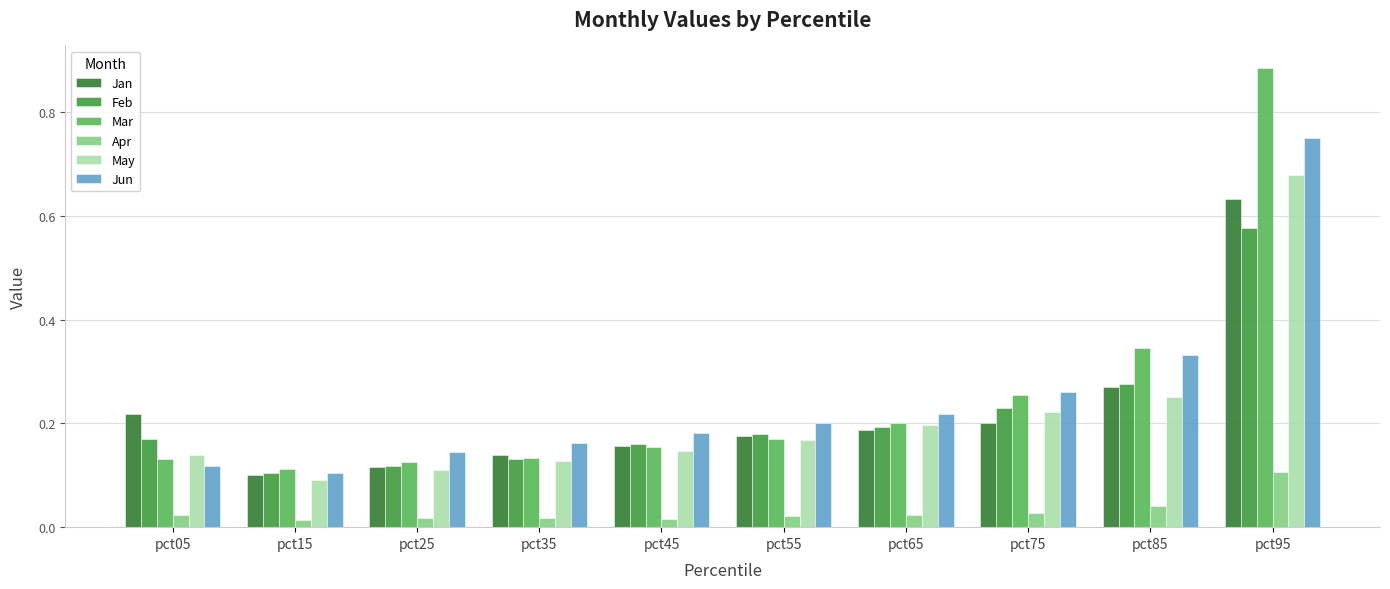

Reading left to right, what are all the values shown in this chart?

Jan: 0.2	0.1	0.1	0.1	0.2	0.2	0.2	0.2	0.3	0.6
Feb: 0.2	0.1	0.1	0.1	0.2	0.2	0.2	0.2	0.3	0.6
Mar: 0.1	0.1	0.1	0.1	0.2	0.2	0.2	0.3	0.3	0.9
Apr: 0.0	0.0	0.0	0.0	0.0	0.0	0.0	0.0	0.0	0.1
May: 0.1	0.1	0.1	0.1	0.1	0.2	0.2	0.2	0.3	0.7
Jun: 0.1	0.1	0.1	0.2	0.2	0.2	0.2	0.3	0.3	0.7